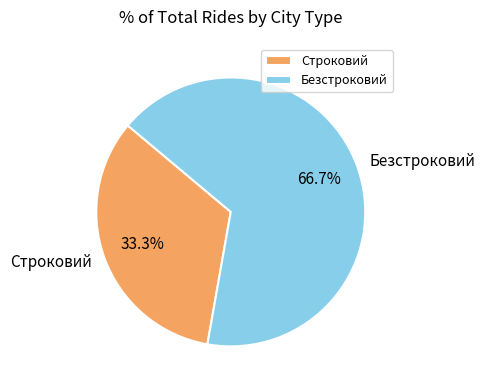

Is there a majority slice in this chart?

Yes